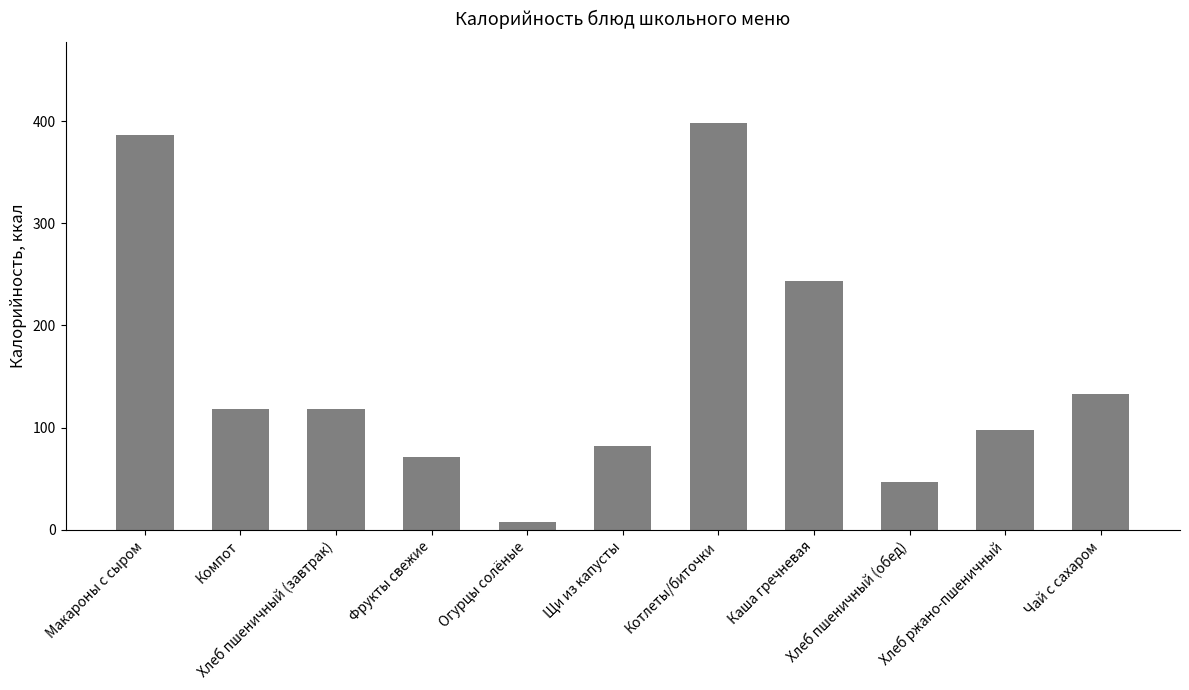

How many bars are there in total?

11